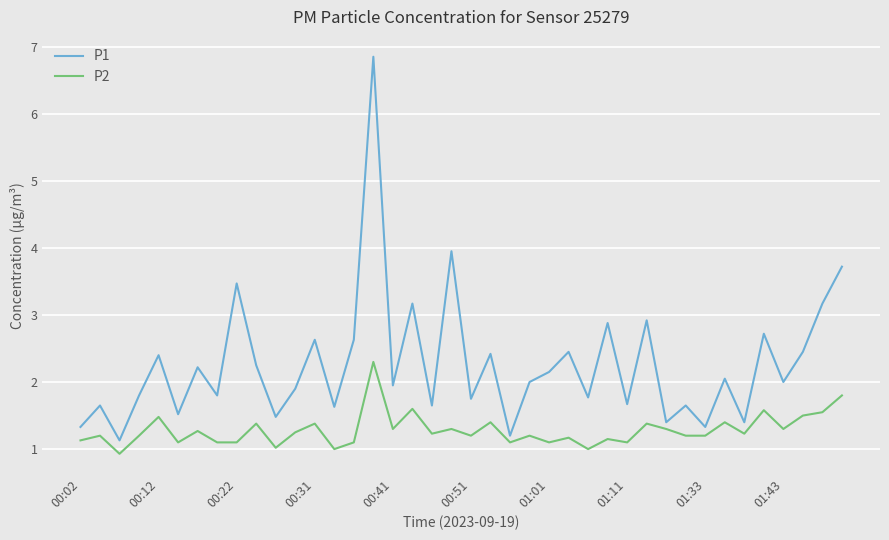

What is the difference between the maximum and minimum values in the P2 series?

1.4